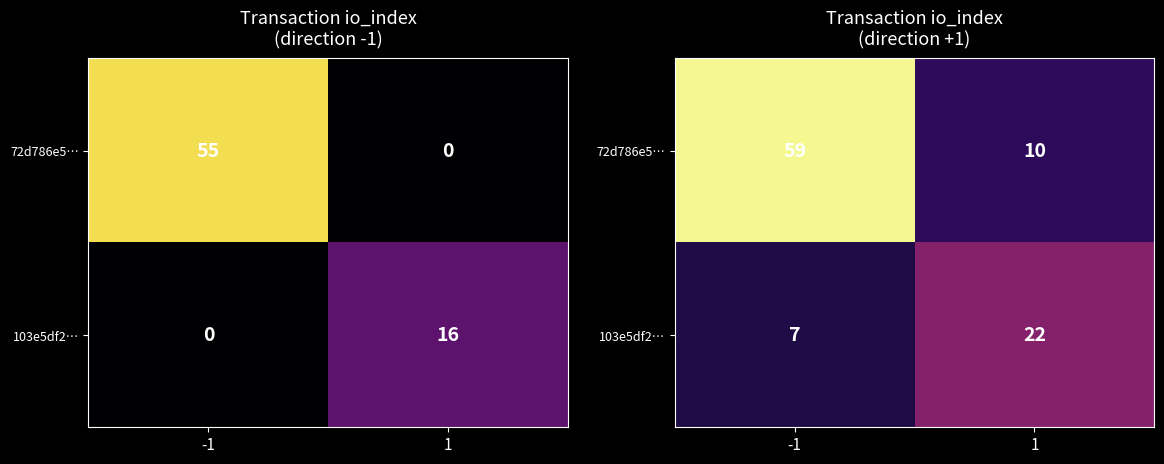

List the series in order of their peak value, highest first.

72d786e5…, 103e5df2…